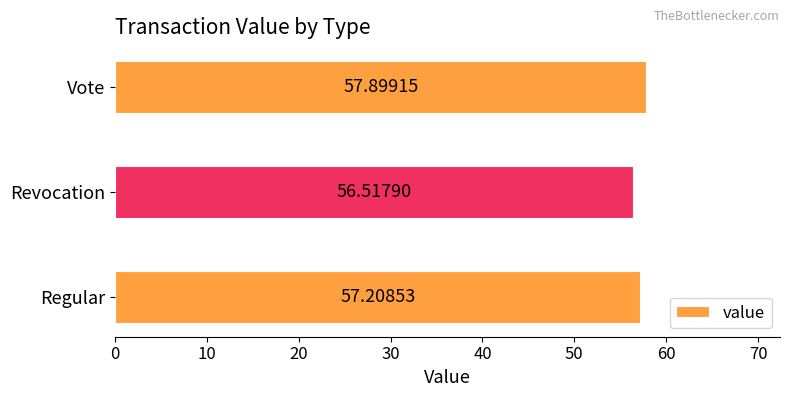

What is the change in value from Regular to Vote?

+0.7